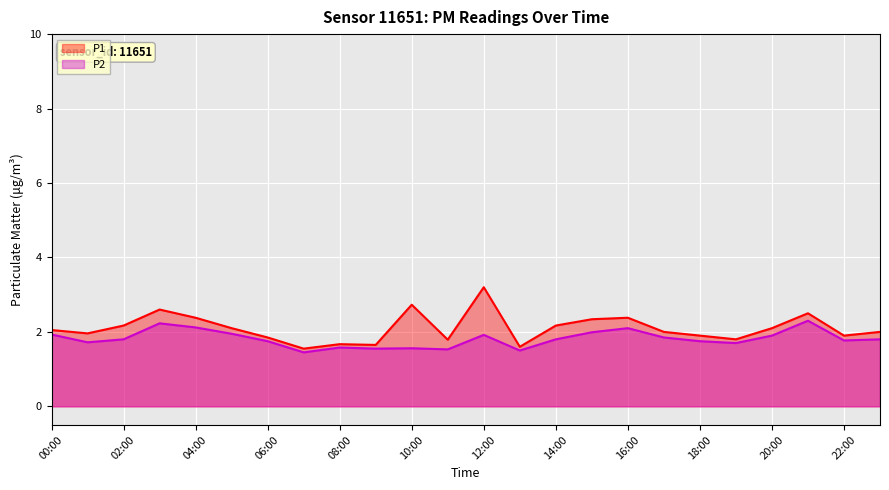

What is the difference between the second highest and second lowest values in the P2 series?

0.7